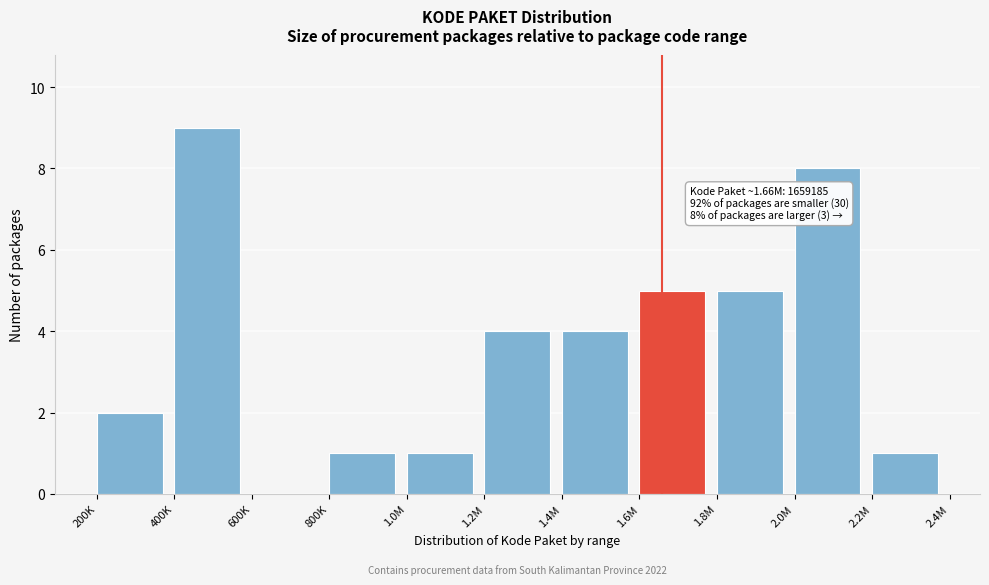

Reading left to right, list all the values displayed in this chart.

200K=2	400K=9	600K=0	800K=1	1.0M=1	1.2M=4	1.4M=4	1.6M=5	1.8M=5	2.0M=8	2.2M=1